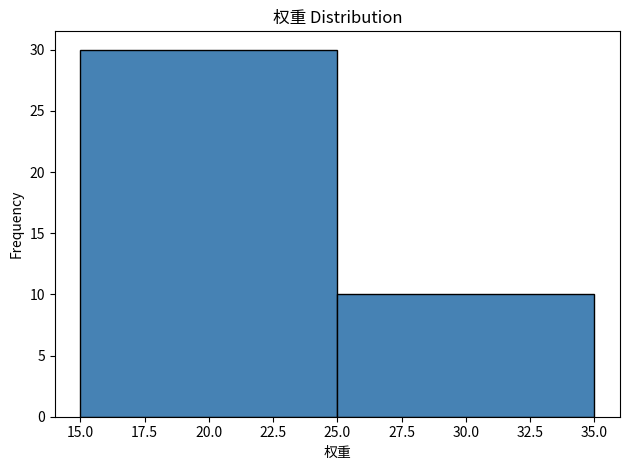

Reading left to right, transcribe this chart: for each bar, give the range it covers on the x-axis and its height. The values are not printed on the chart, so give them approximately, as read against the axis.

15.0 to 25.0: 30
25.0 to 35.0: 10